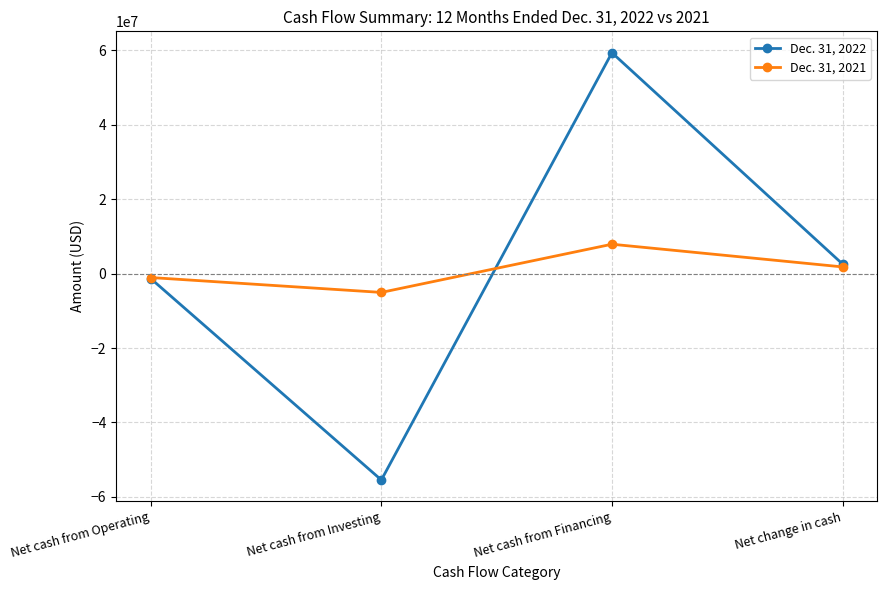

What is the total value across all series at Net cash from Investing?

-60530314